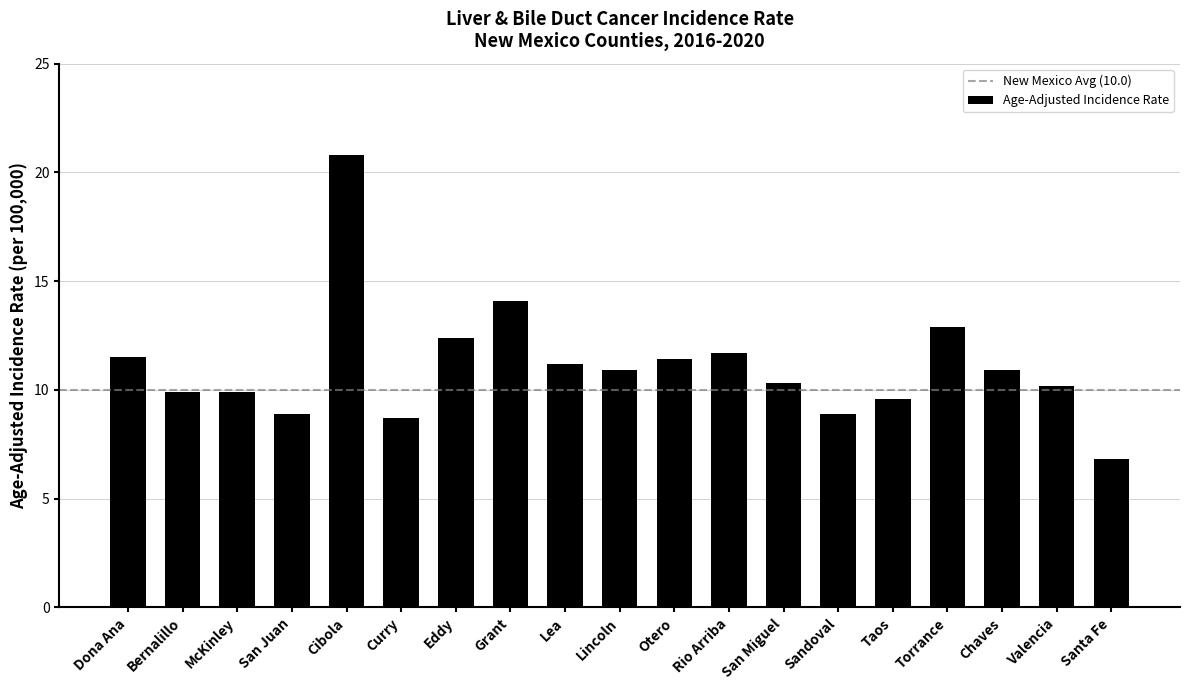

How many data points does each series have?

19